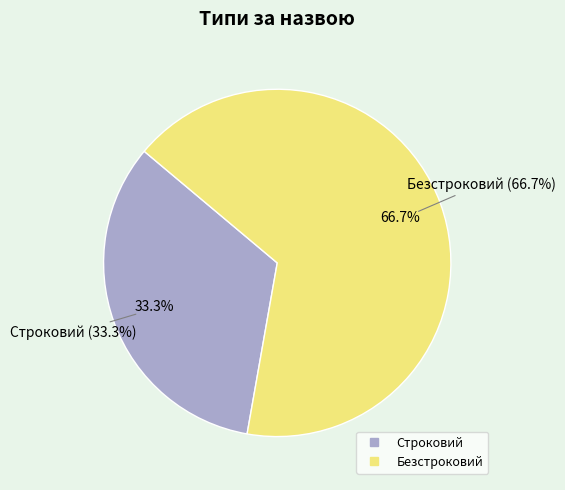

Combined, what portion of the pie is Безстроковий and Строковий?

100.0%